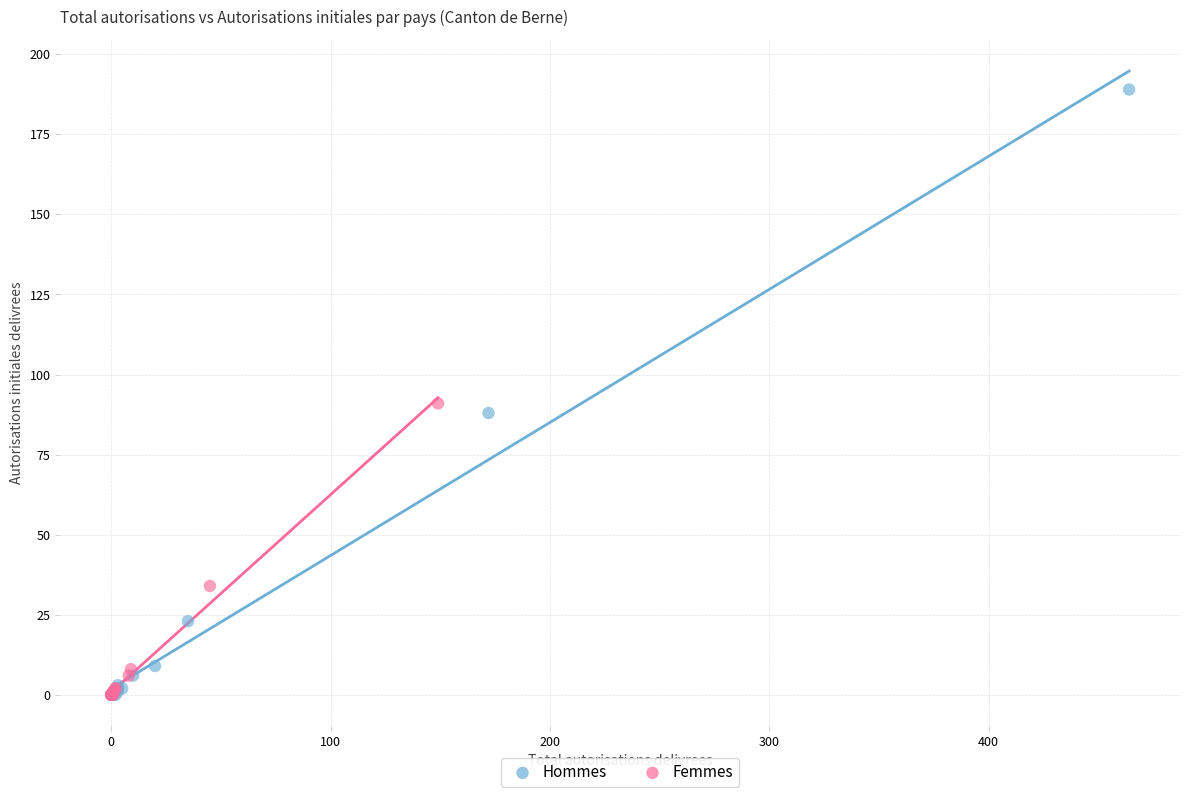

Which series reaches the maximum Y coordinate?

Hommes